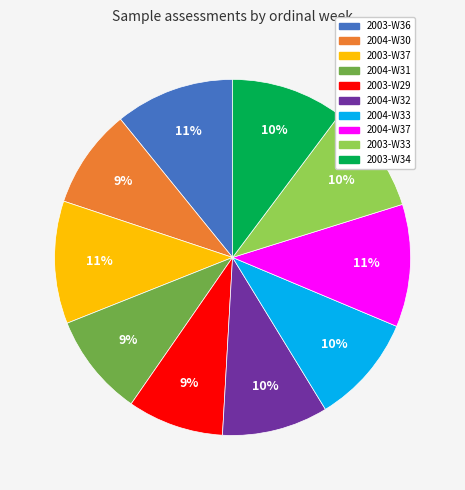

Is there a majority slice in this chart?

No